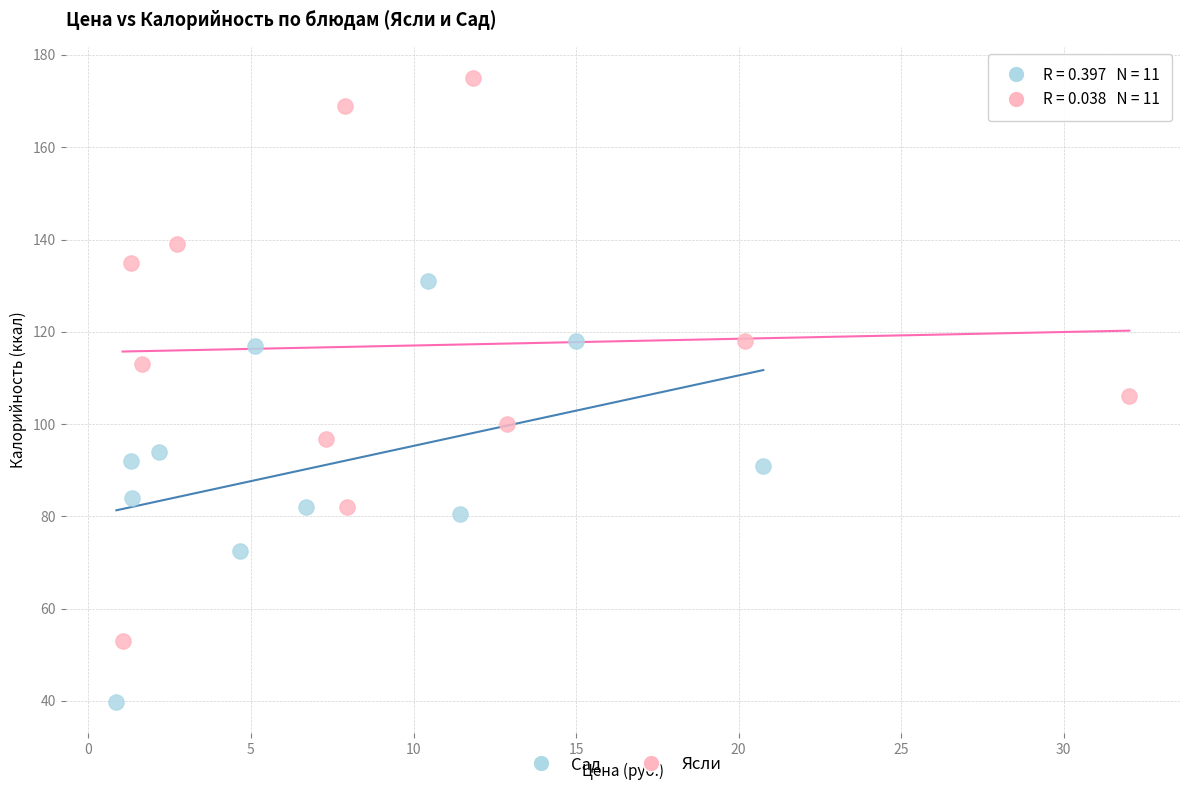

Which series has the largest Y range (max minus min)?

Ясли